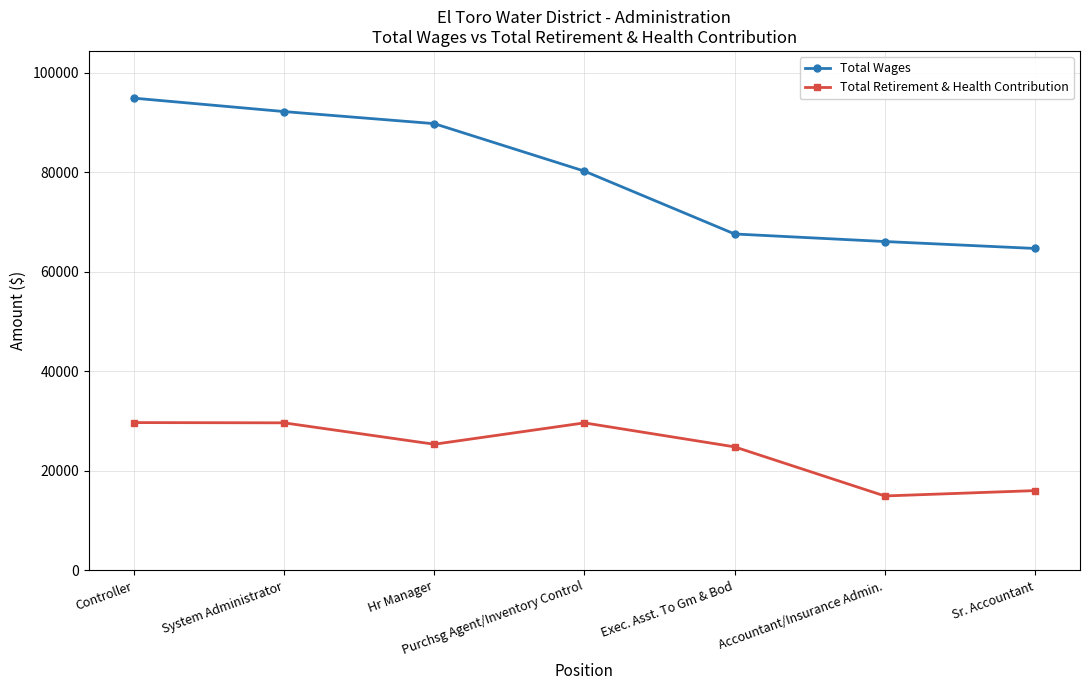

What are all the series names shown in the legend?

Total Wages, Total Retirement & Health Contribution